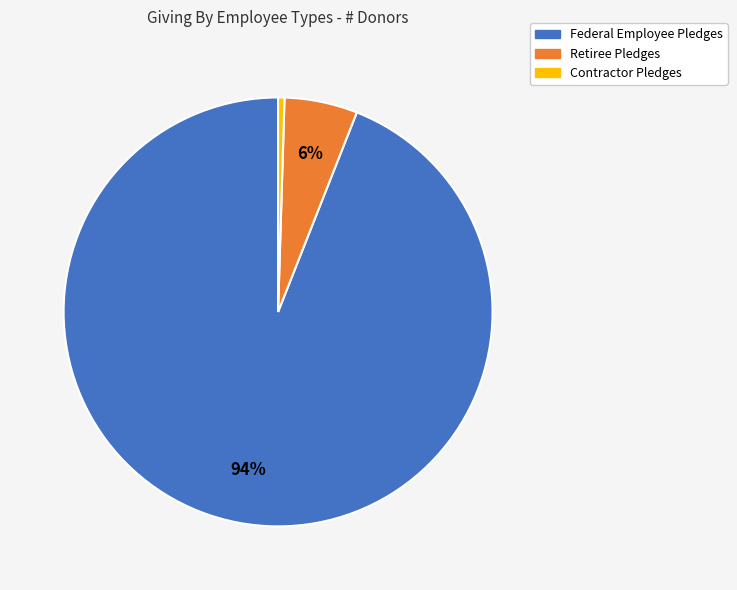

True or false: Contractor Pledges accounts for 0% of the total.

True